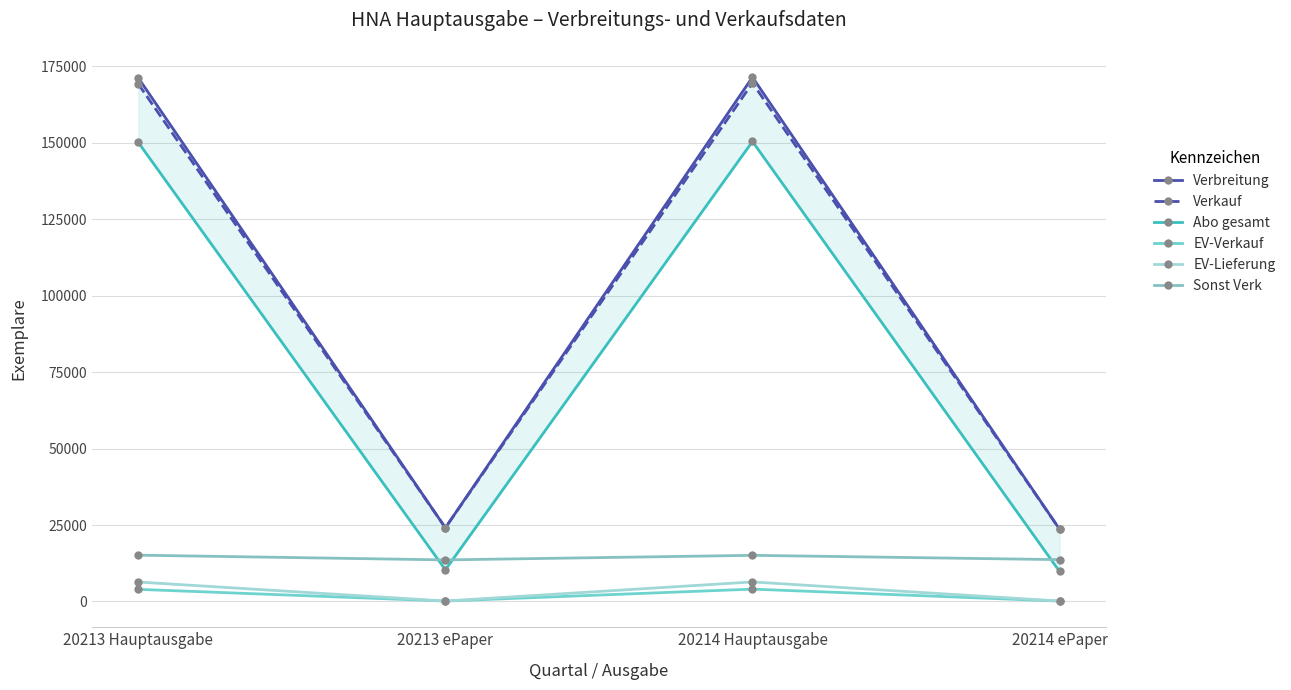

How many values in the Sonst Verk series are below 15097?

2